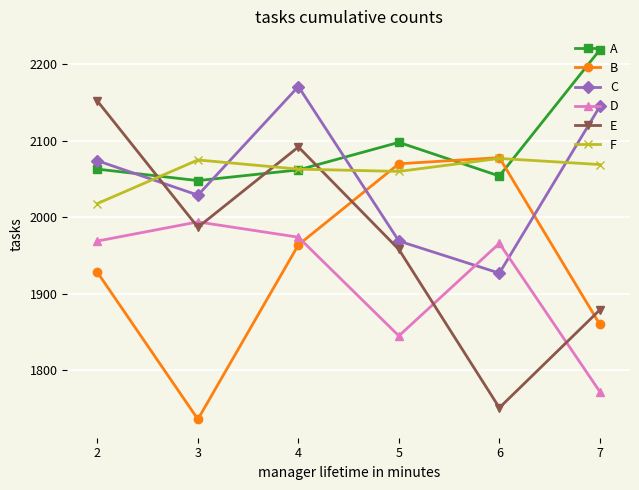

How many intersections are there between C and E?

1